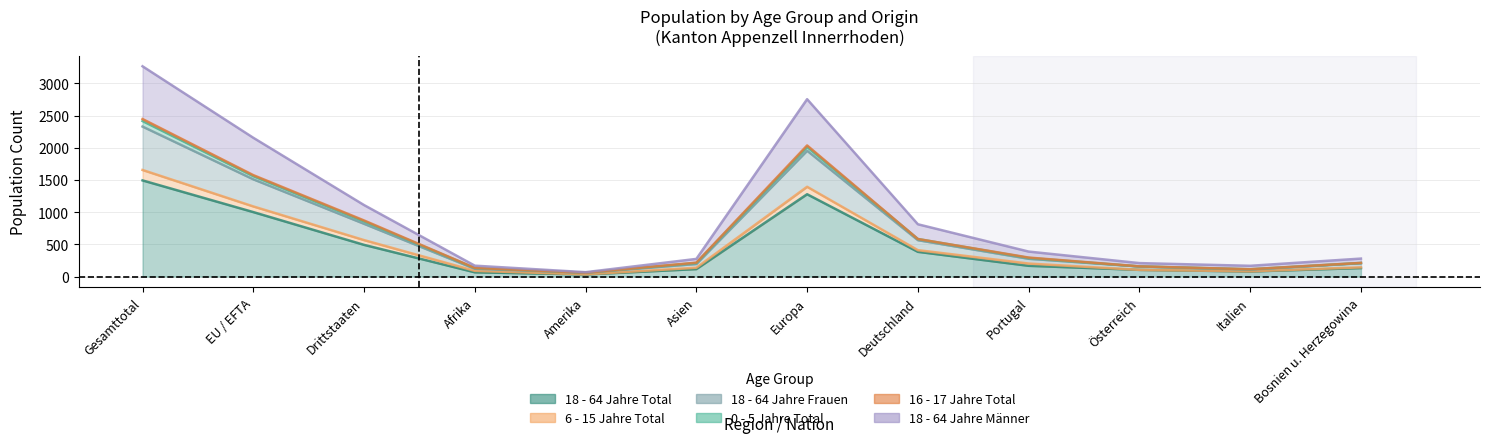

In 18 - 64 Jahre Total, how many points are lower than both neighbors (excluding endpoints)?

2